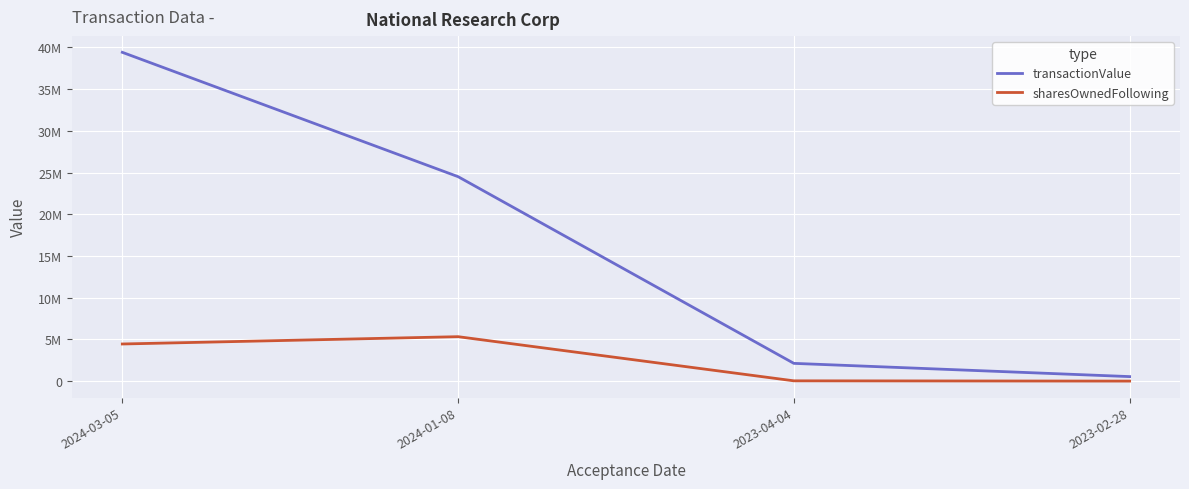

At which category is the sum across all series the highest?

2024-03-05